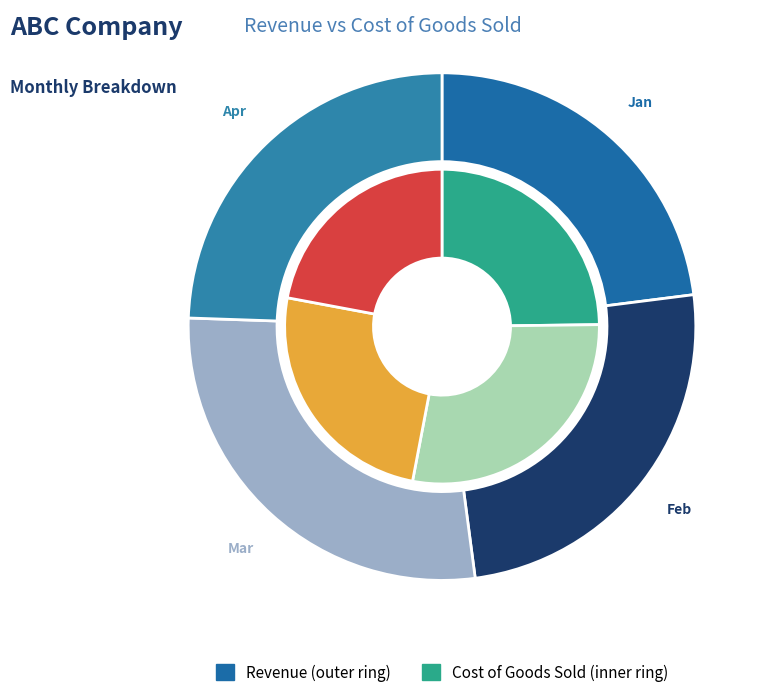

How many slices are in this pie chart?

4